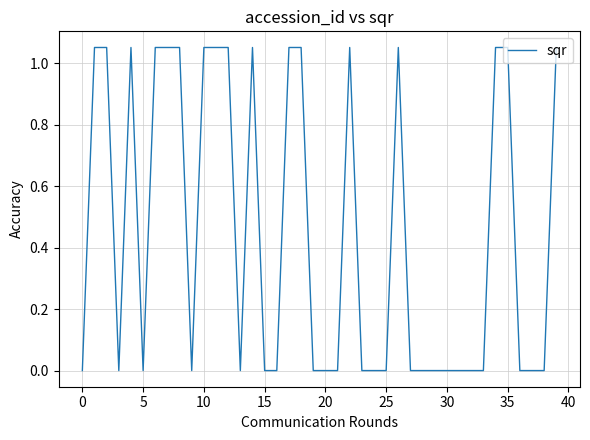

What is the difference between the maximum and minimum values?

1.0